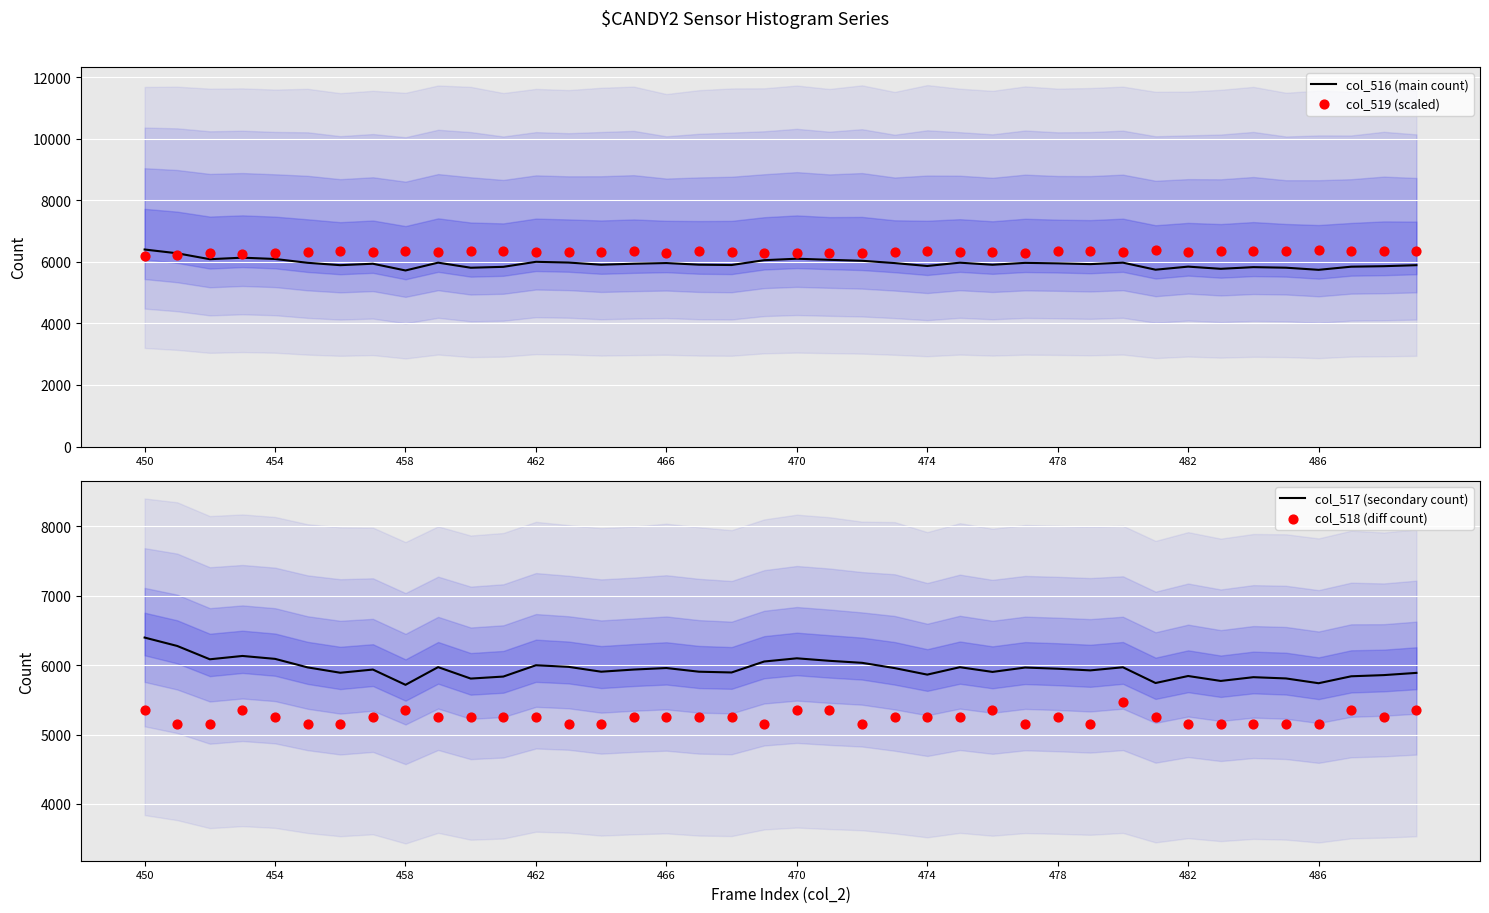

At which category is the sum across all series the highest?

450